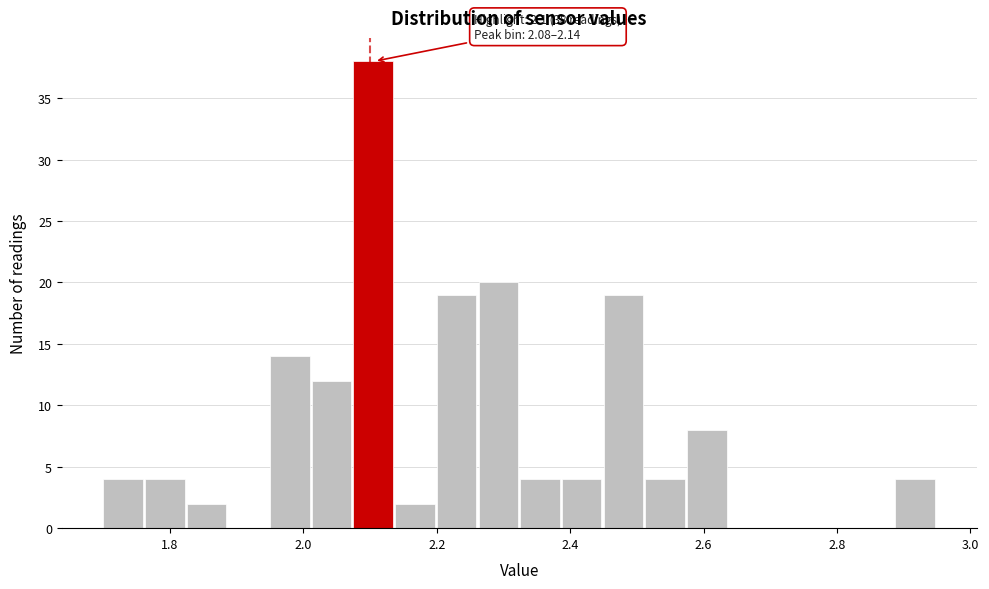

Read against the x-axis, roughly where is the centre of the tallest bar?

2.10